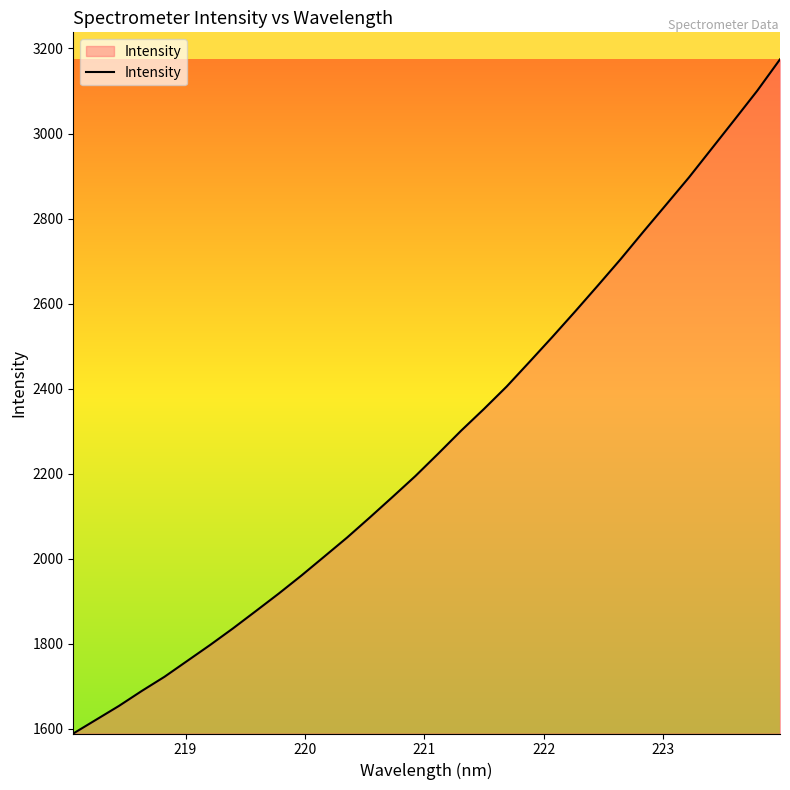

What is the maximum value shown in the chart?

3174.5